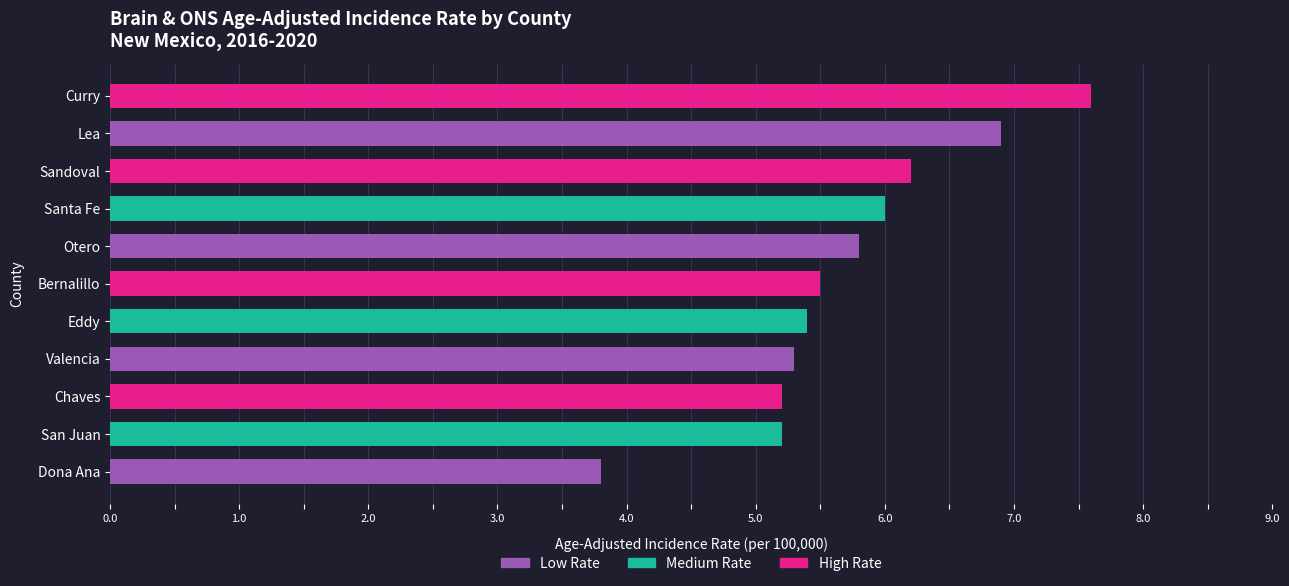

What value does the data have at Curry?

7.6